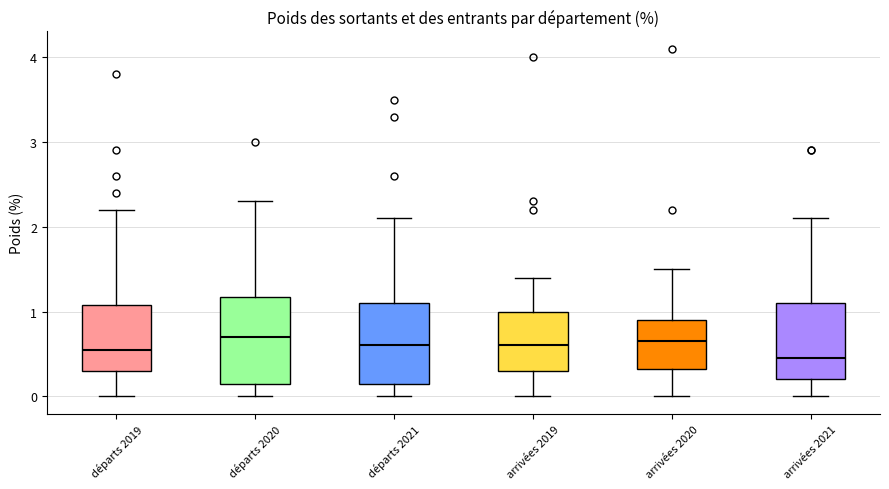

Which box's median line is the lowest?

arrivées 2021